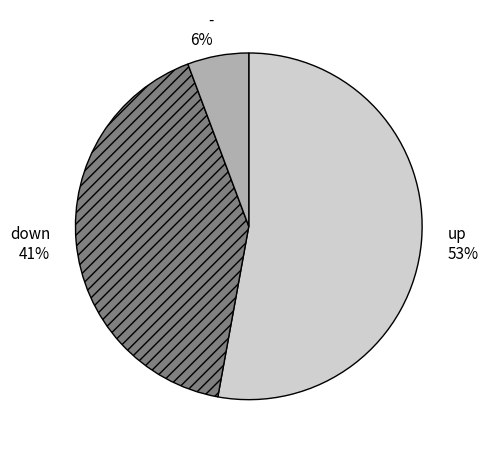

To the nearest percent, what is the difference between the up 53% and - 6% slice percentages?

47%